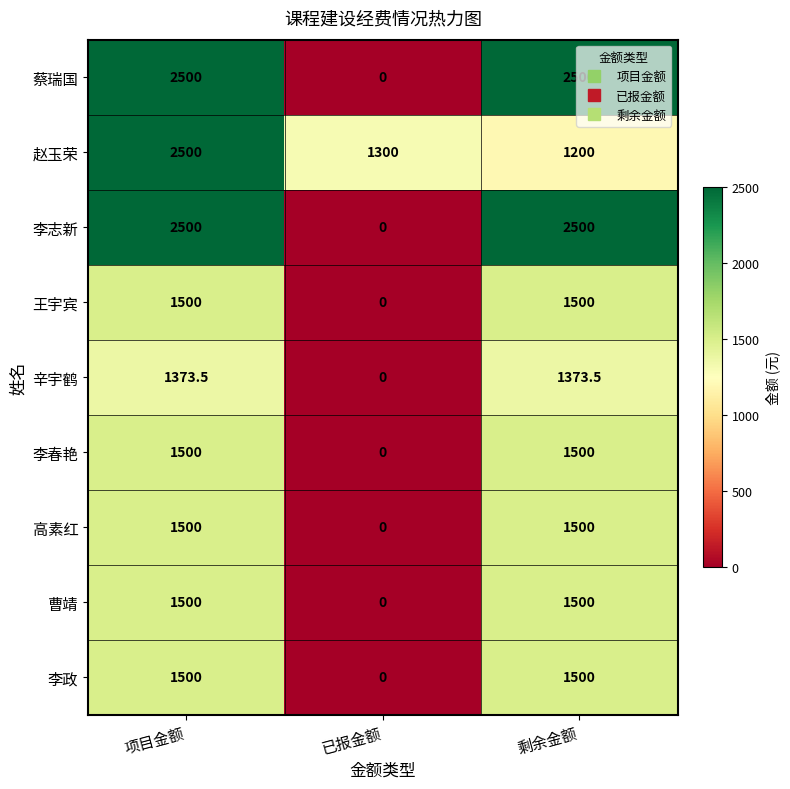

What is the difference between the maximum and minimum values in the 蔡瑞国 series?

2500.0